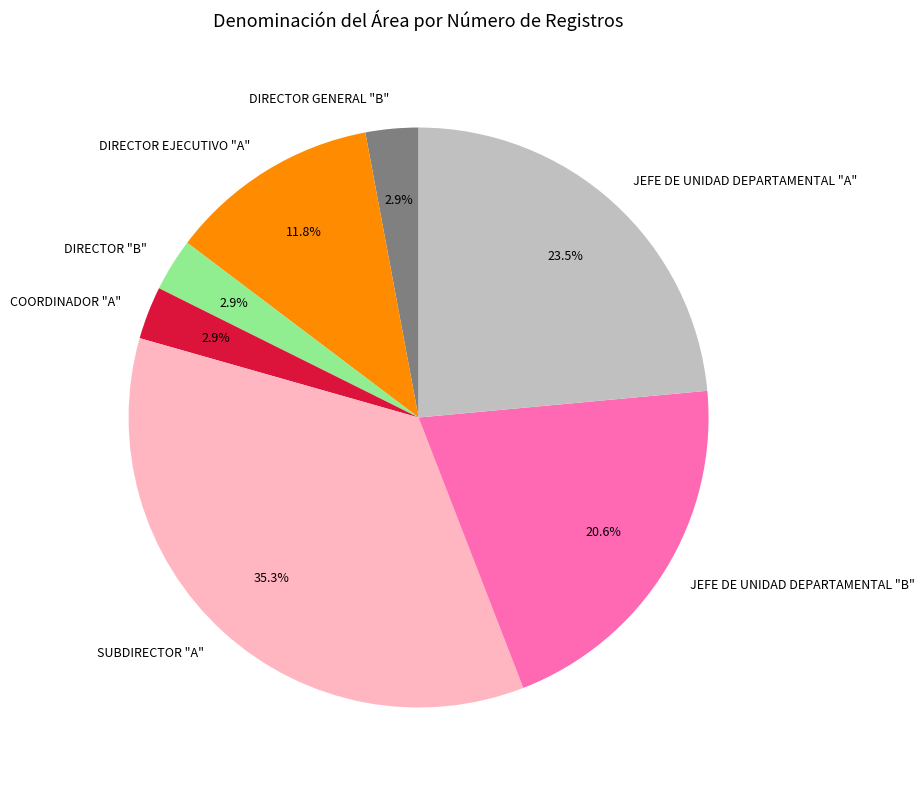

Which category has the biggest portion of the pie?

SUBDIRECTOR "A"